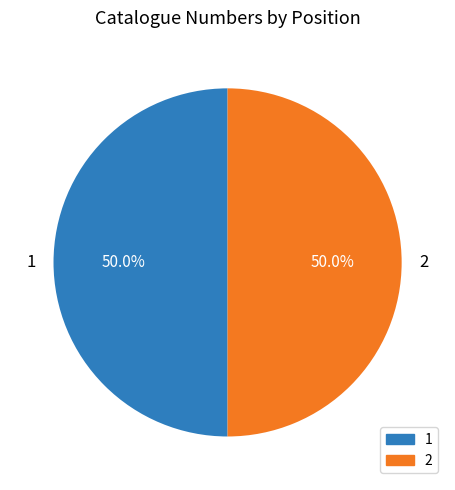

Approximately how many times larger is the value at 2 compared to 1?

1.0